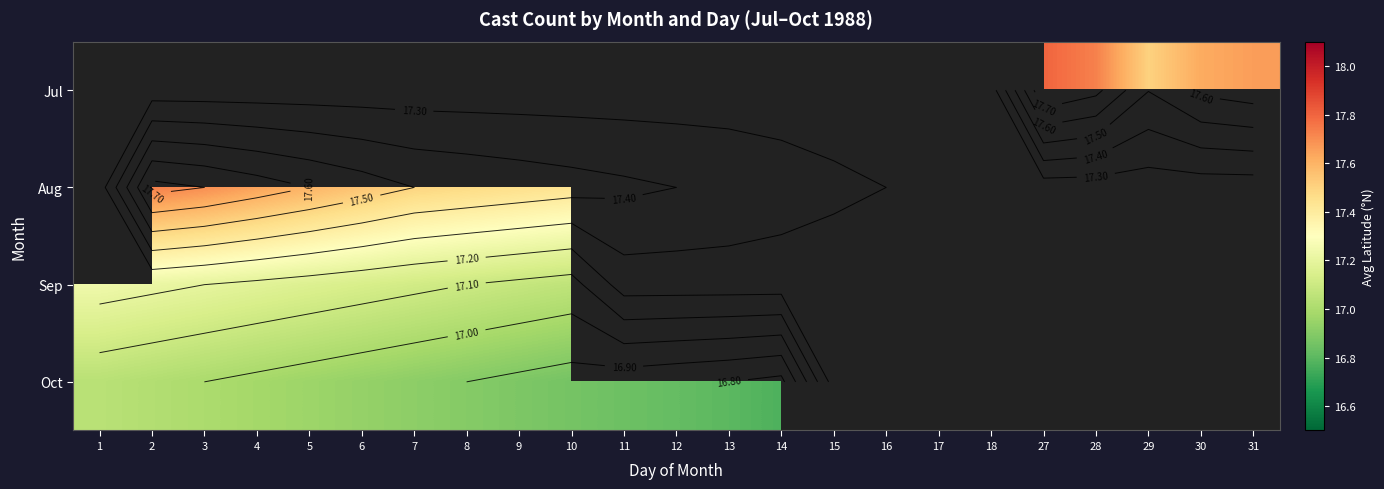

List the series in order of their peak value, highest first.

Jul, Aug, Sep, Oct